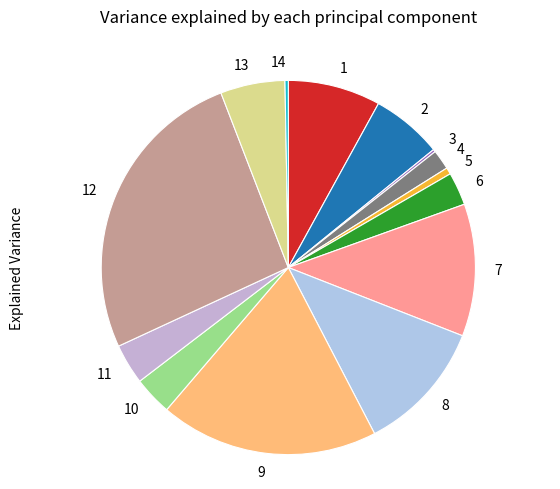

Combined, do 5 and 9 account for over 50%?

No